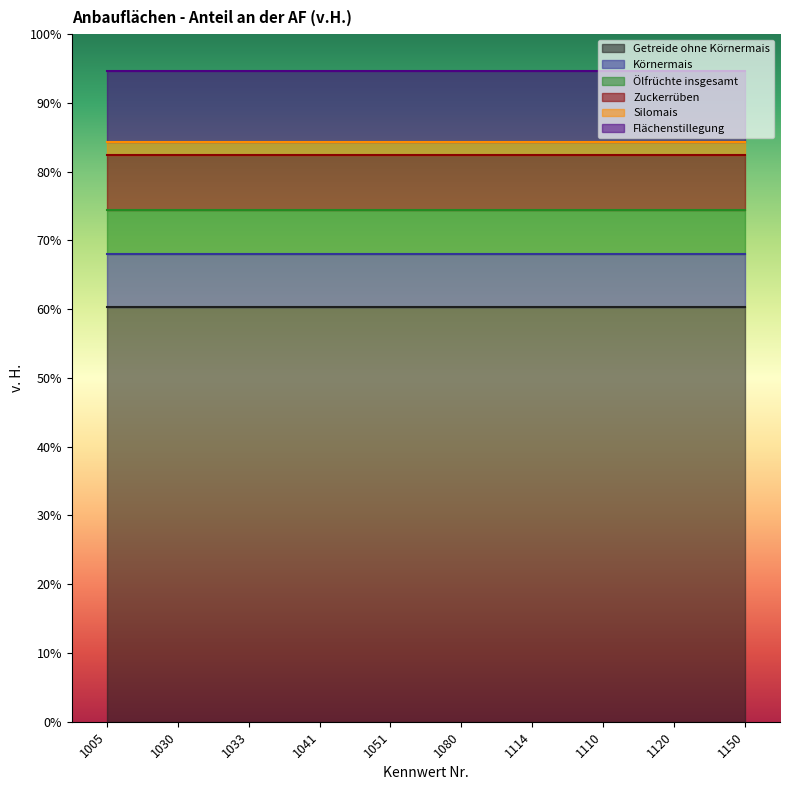

The Zuckerrüben series shows 11.1 at 1120. True or false?

False